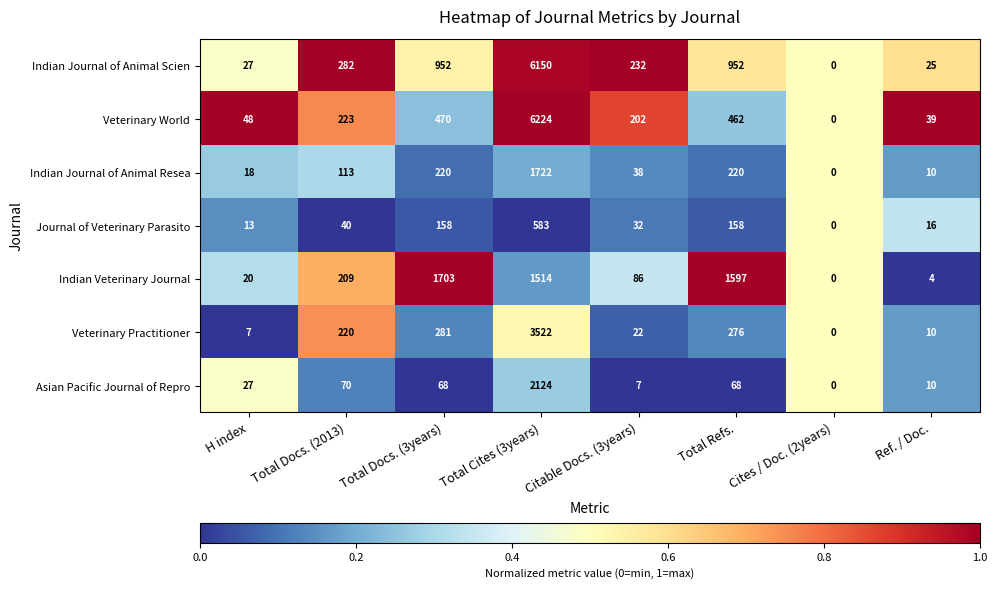

Which series changed the most between Total Refs. and Cites / Doc. (2years)?

Indian Veterinary Journal